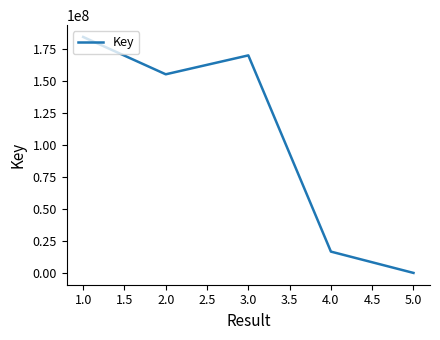

Rank the categories by value from highest to lowest.

1.0, 3.0, 2.0, 4.0, 5.0